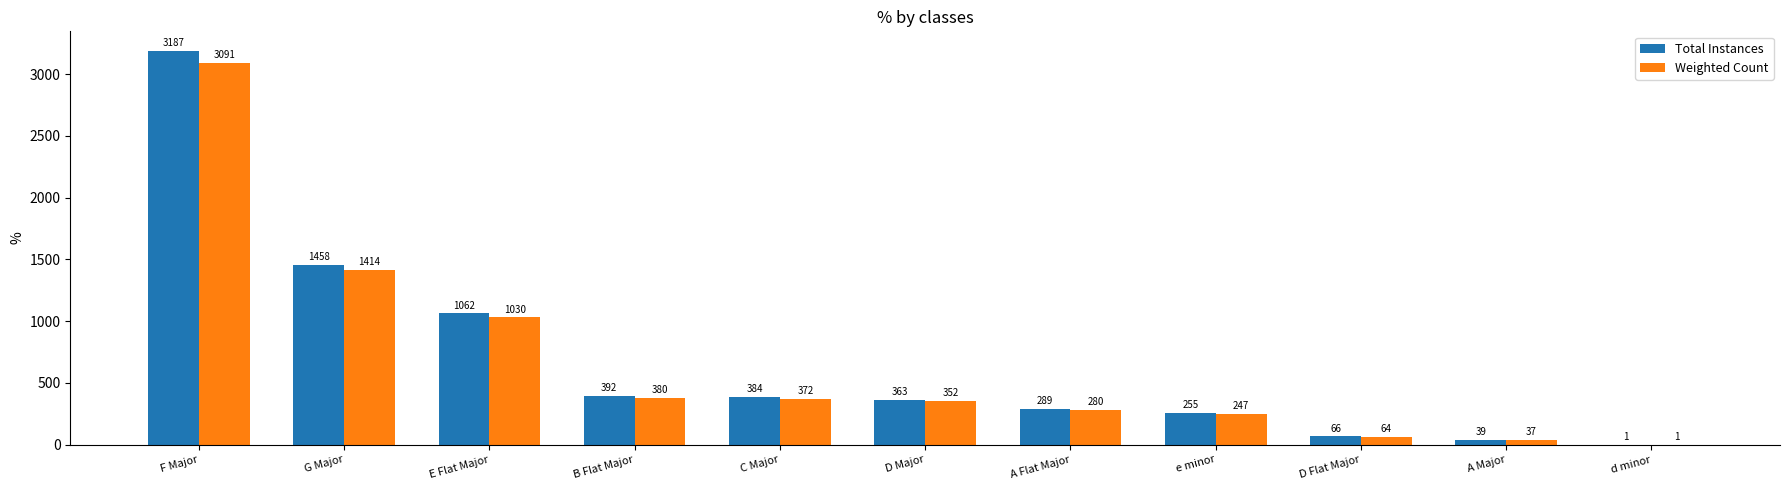

True or false: Total Instances has a value of 1 at d minor.

True